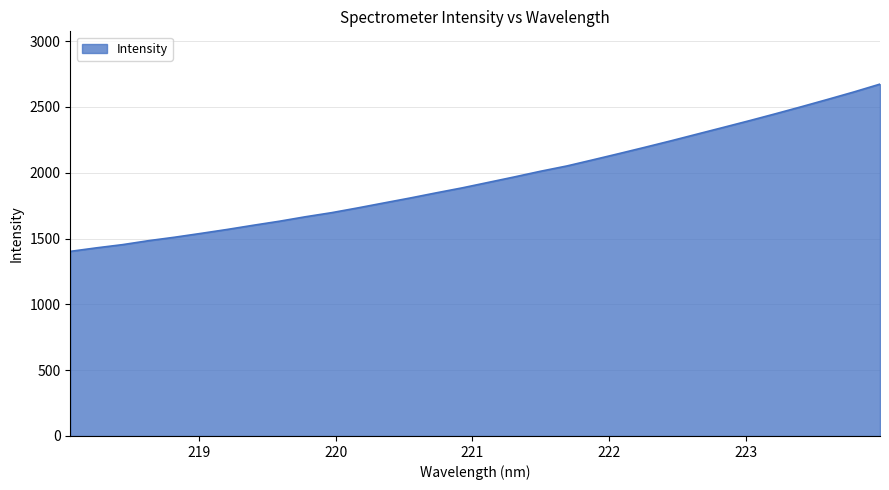

What is the smallest value displayed?

1402.7